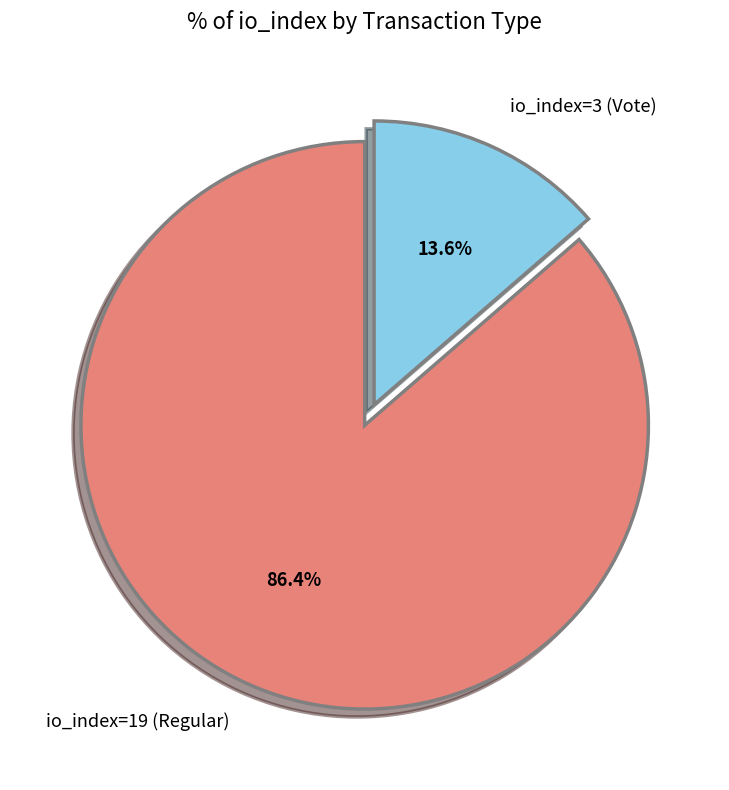

Which has a higher value, io_index=19 (Regular) or io_index=3 (Vote)?

io_index=19 (Regular)